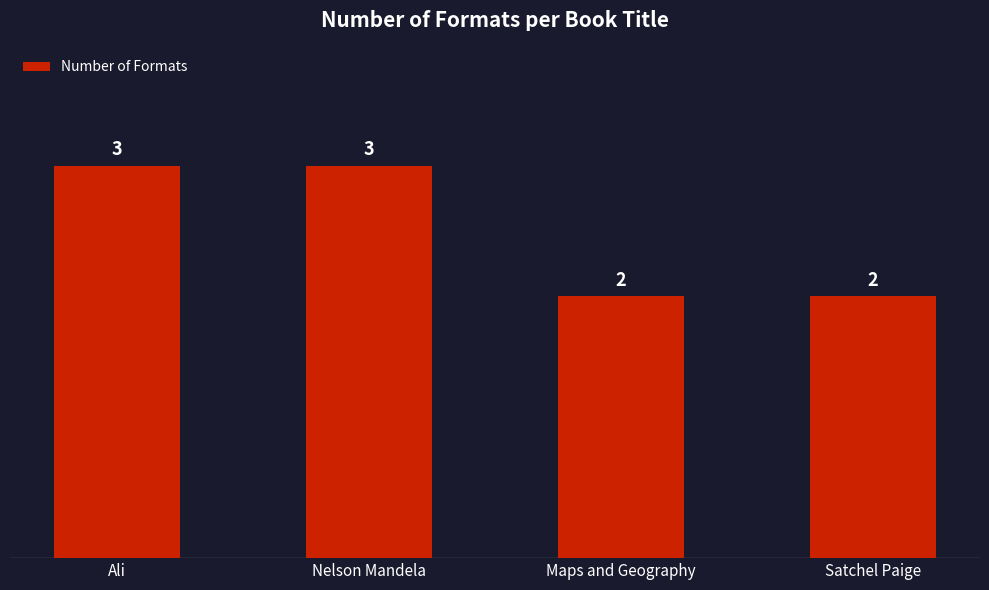

The value at Satchel Paige is 3. True or false?

False